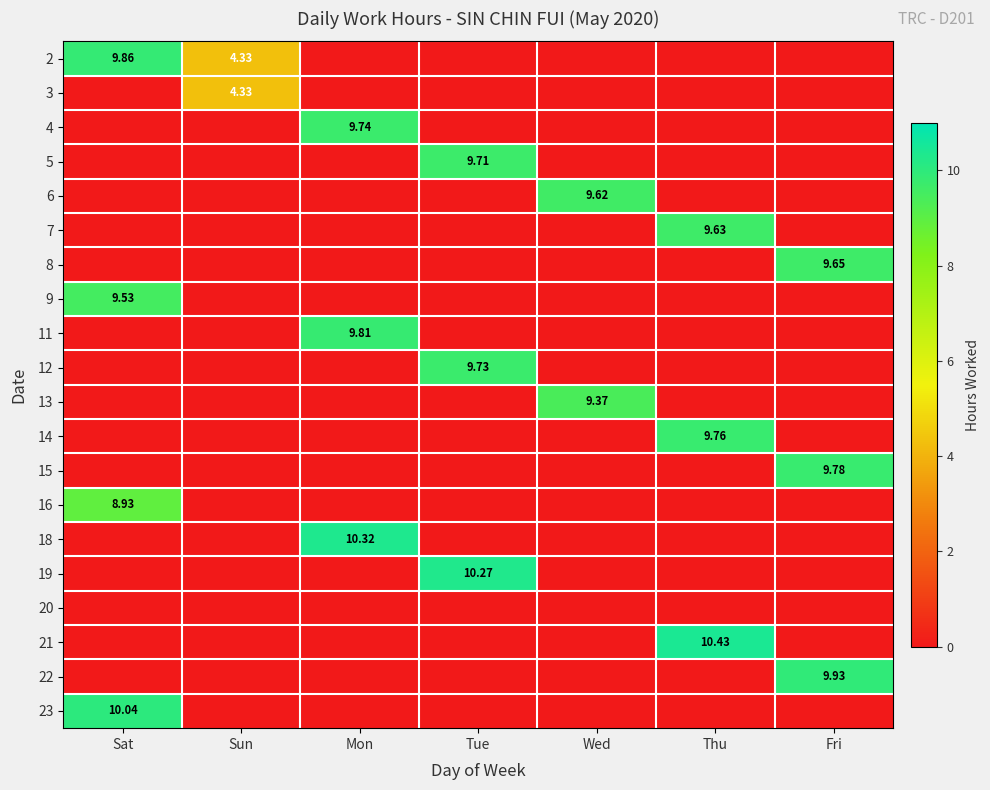

Rank the series at Sun from highest to lowest value.

2, 3, 4, 5, 6, 7, 8, 9, 11, 12, 13, 14, 15, 16, 18, 19, 20, 21, 22, 23